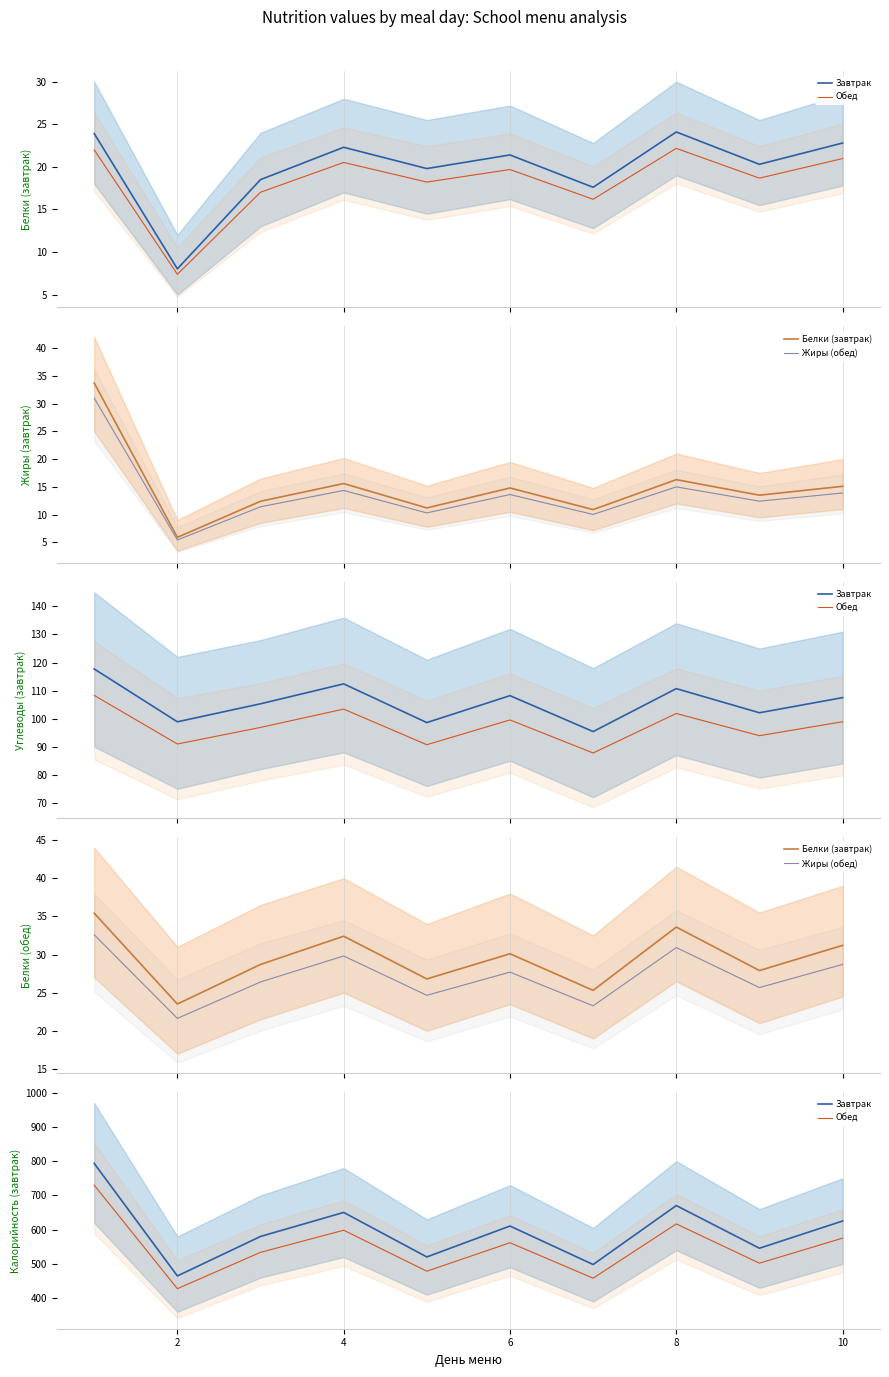

Is the value of Жиры (обед) at 9 greater than the value of Завтрак at 4?

No